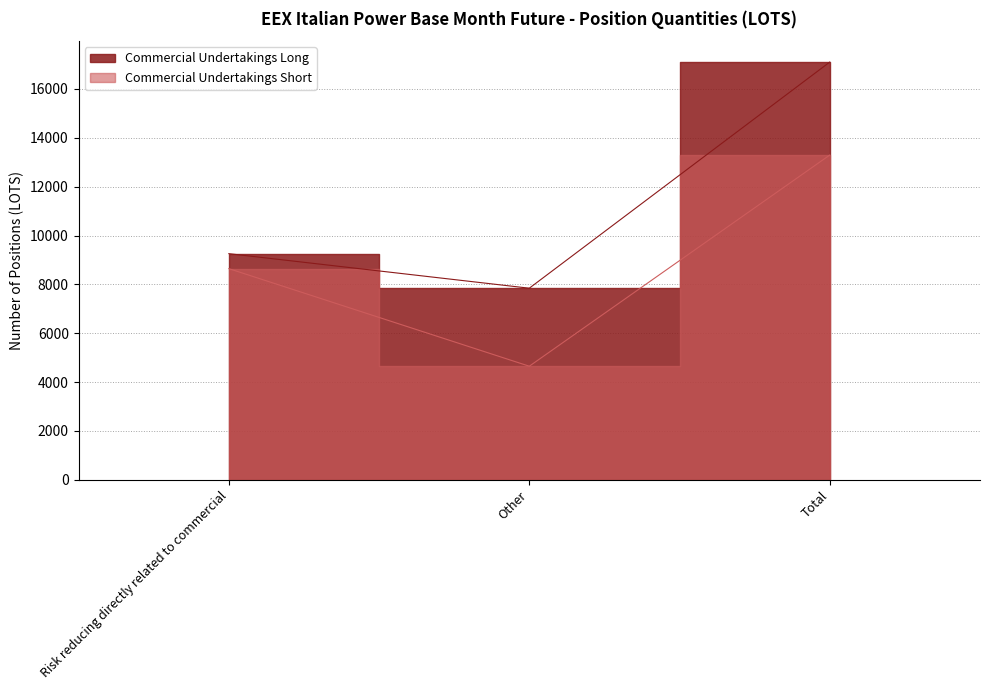

Which series changed the most between Risk reducing directly related to commercial and Total?

Commercial Undertakings Long